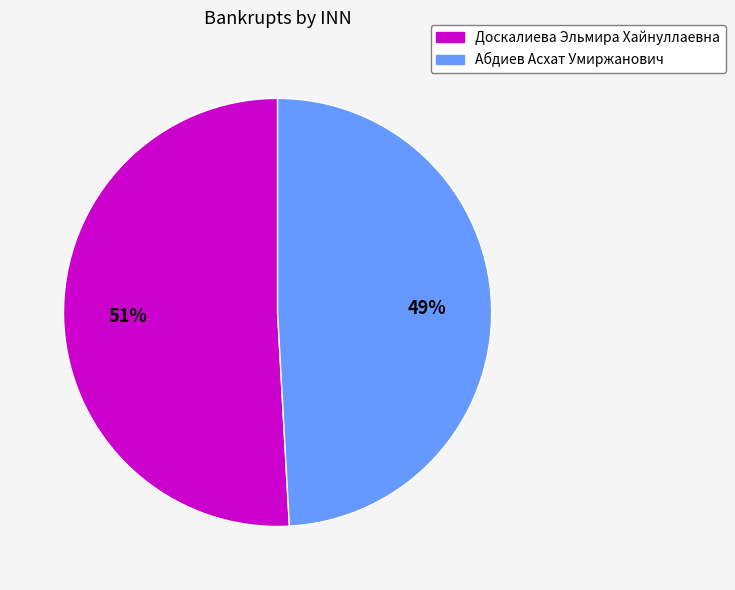

To the nearest percent, what is the average slice percentage?

50%